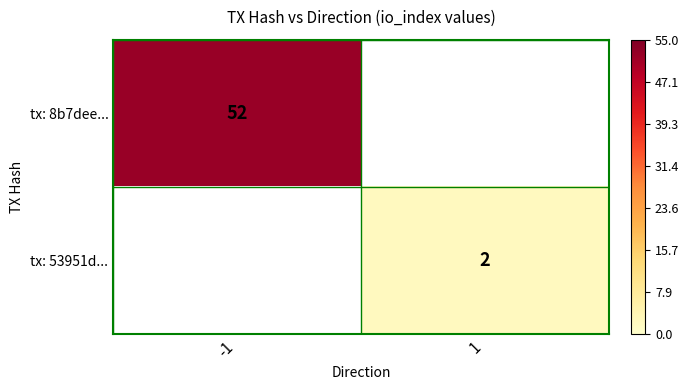

The value of tx: 8b7dee... at -1 is 68. True or false?

False